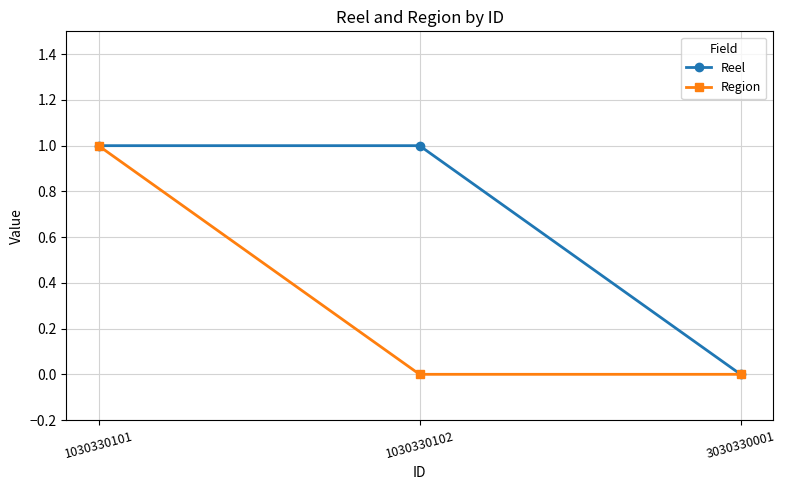

The value of Reel at 1030330102 is 1. True or false?

True